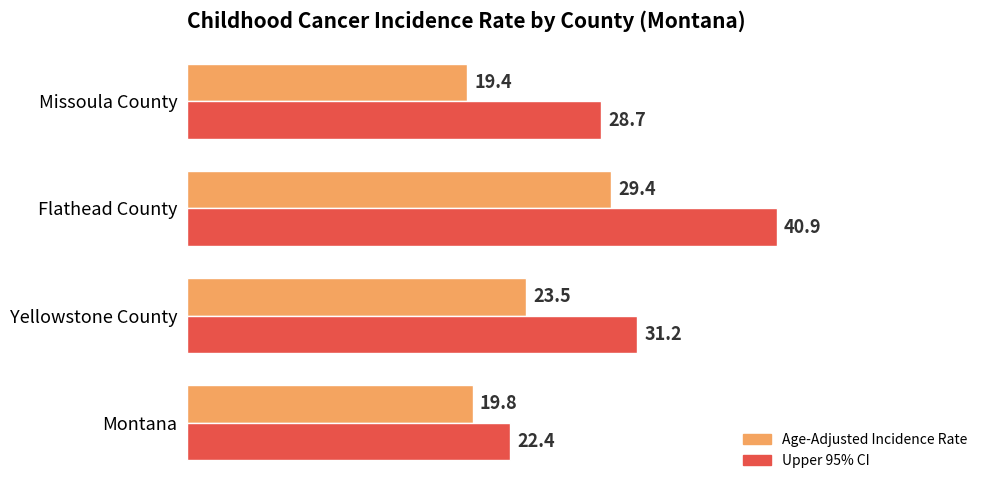

The value of Age-Adjusted Incidence Rate at Yellowstone County is 23.5. True or false?

True